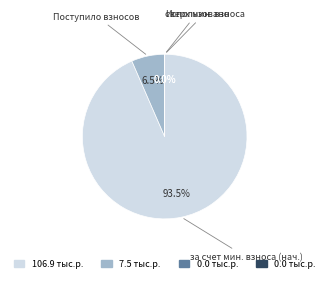

Count the number of slices in the pie.

4